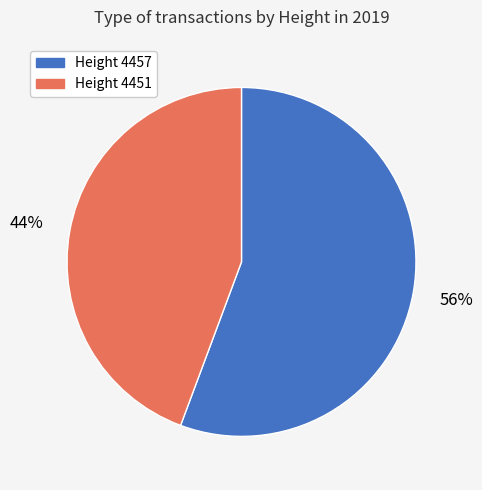

Is there any slice that represents more than half of the pie?

Yes